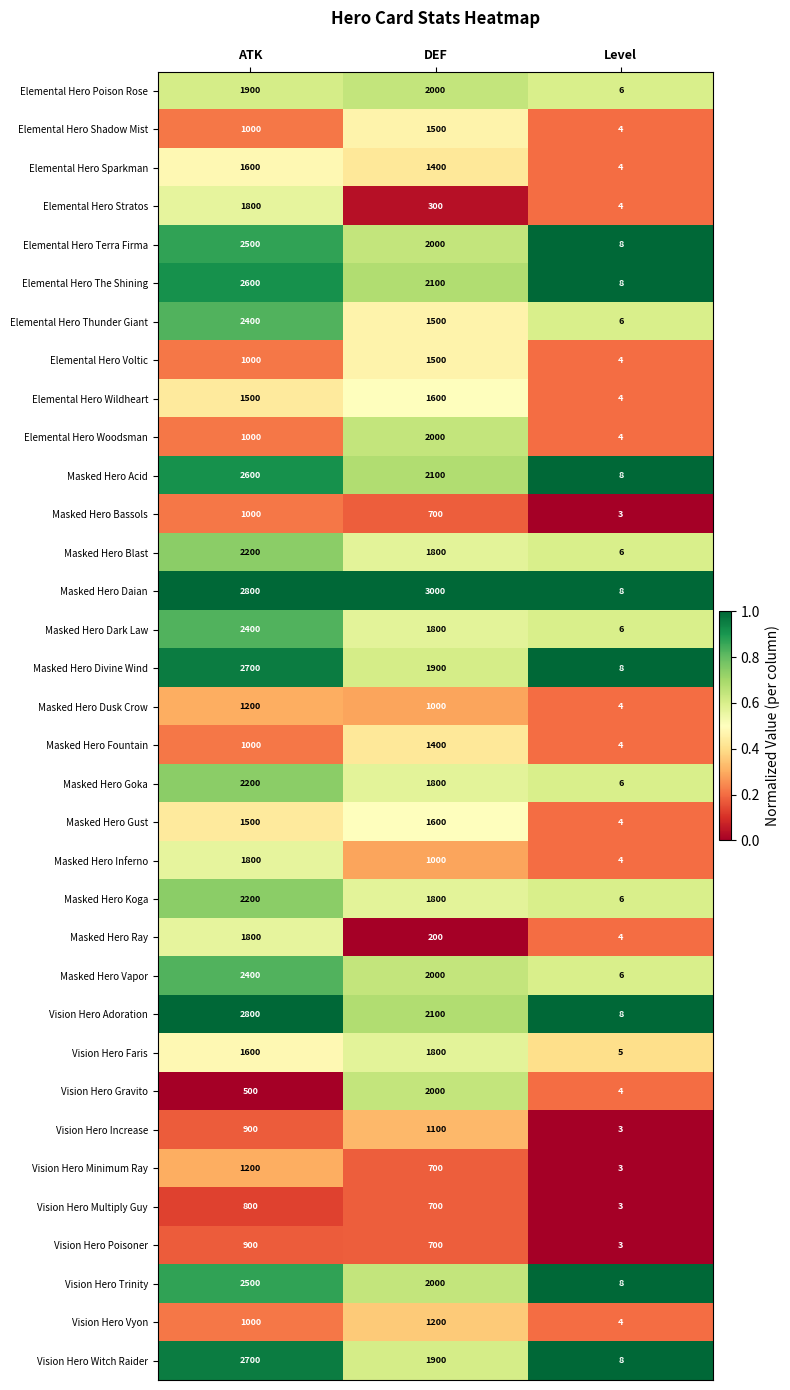

What is the greatest value displayed?

3000